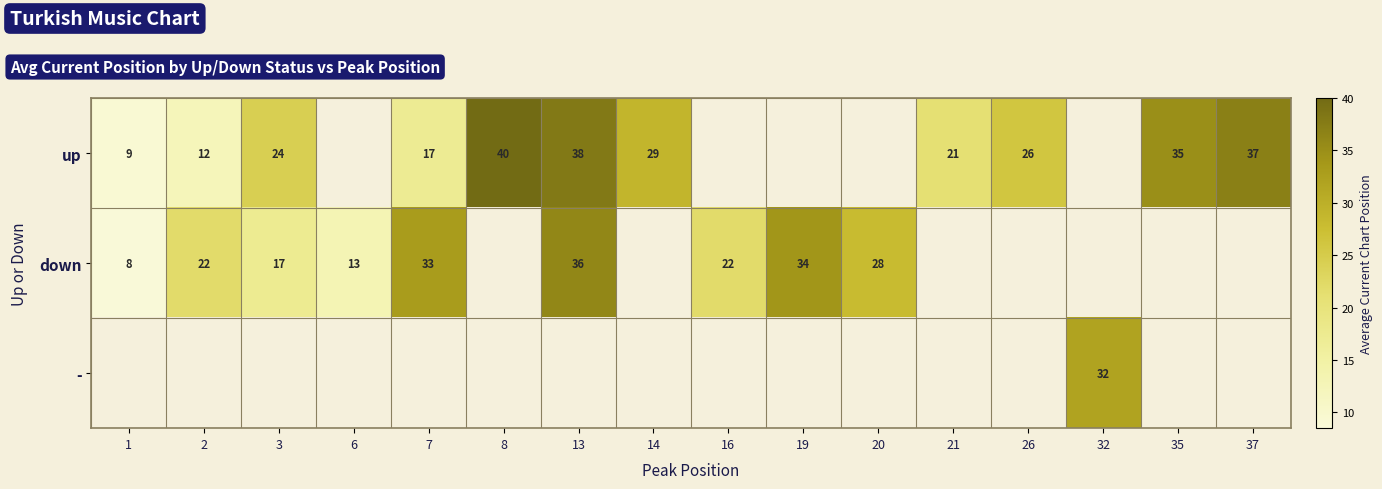

List the series in order of their peak value, highest first.

up, down, -